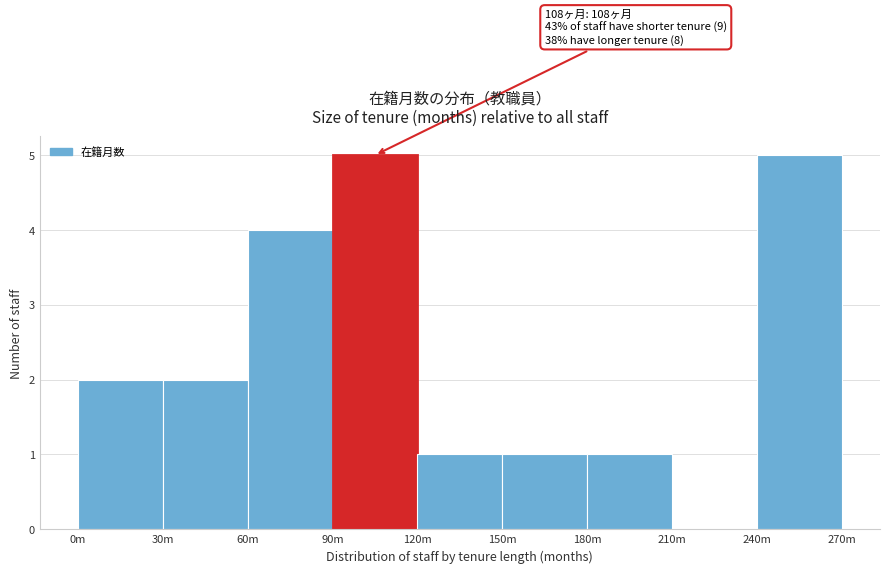

Reading left to right, list all the values displayed in this chart.

0m=2	30m=2	60m=4	90m=5	120m=1	150m=1	180m=1	210m=0	240m=5